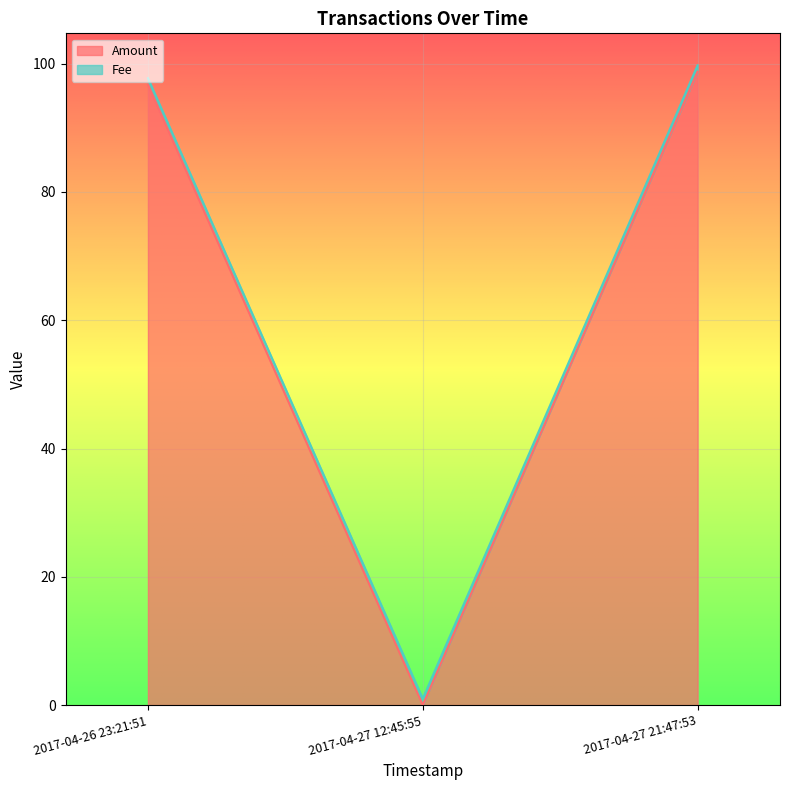

What is the sum of all values?

195.5